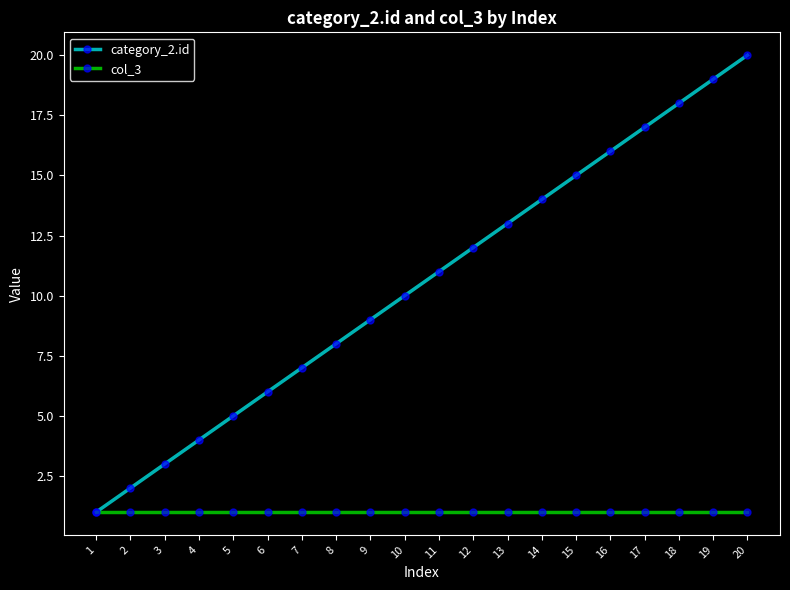

The value of col_3 at 14 is 1. True or false?

True